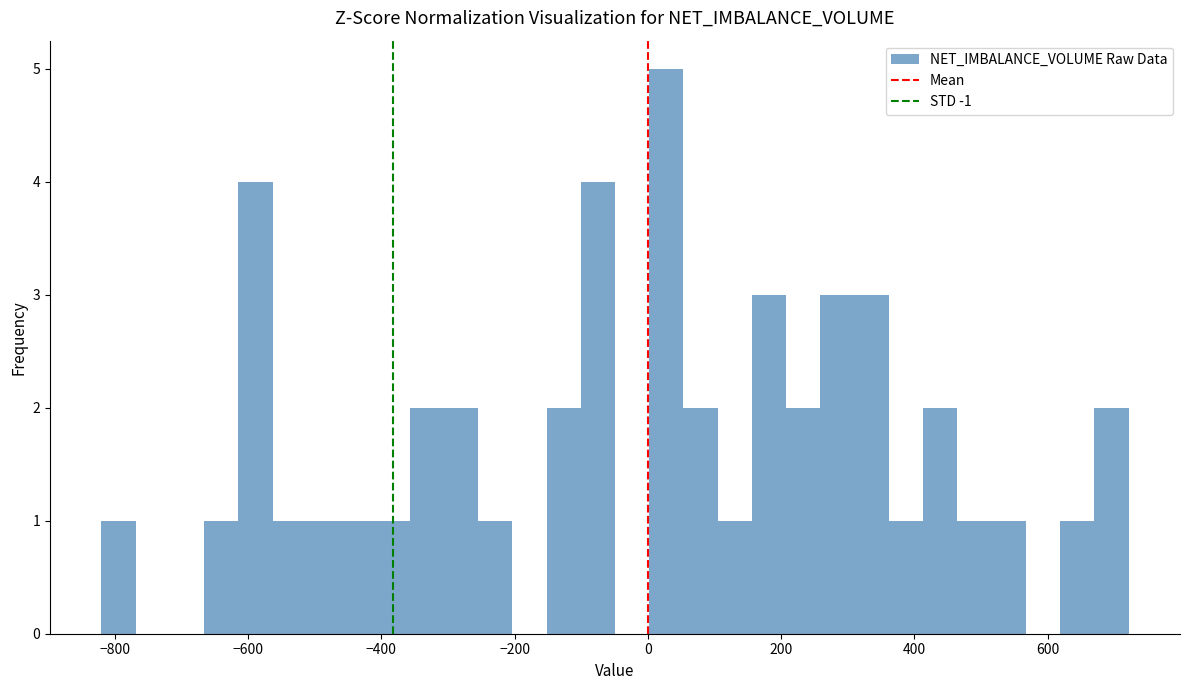

Around what value on the x-axis is the tallest bar? Give the approximate position of its centre, as read against the axis.

20